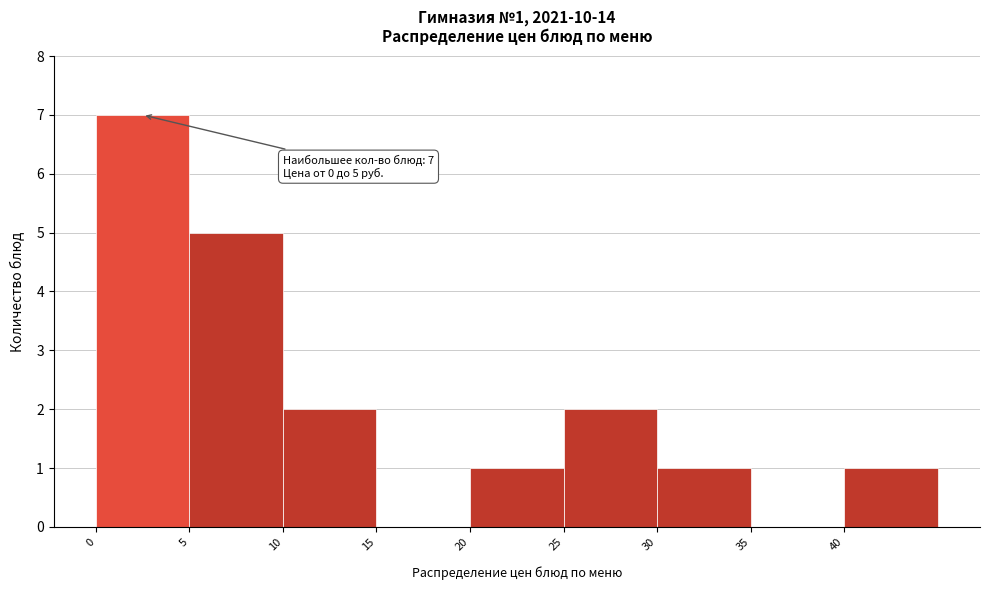

Over which range of the x-axis is the bar tallest?

0 to 5